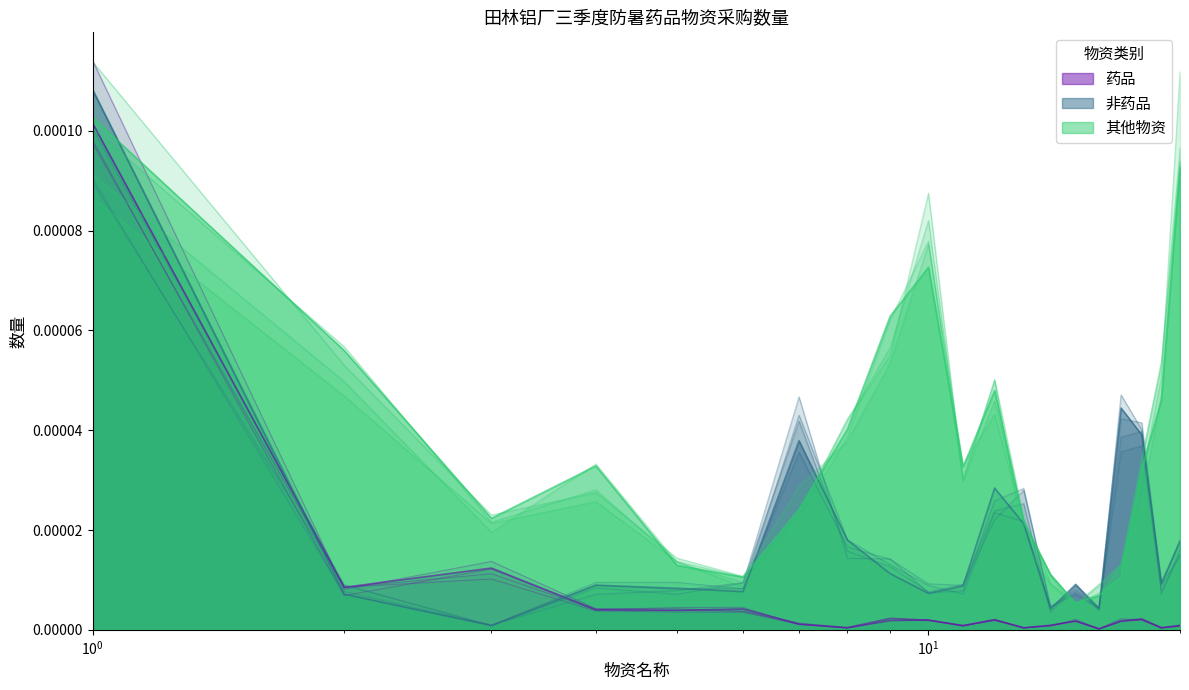

Which series changed the most between 乙醇消毒液 and 复方新布颗粒?

其他物资